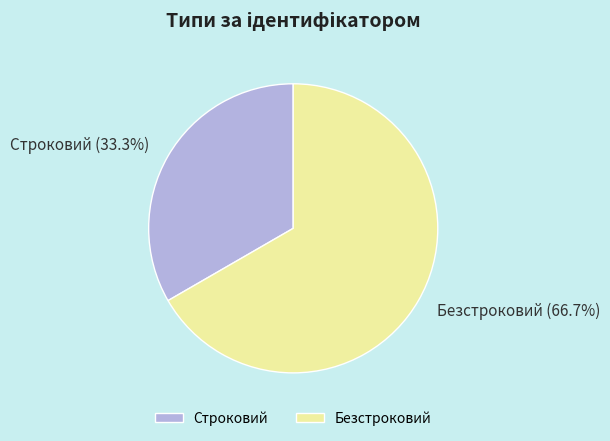

Count the number of slices in the pie.

2